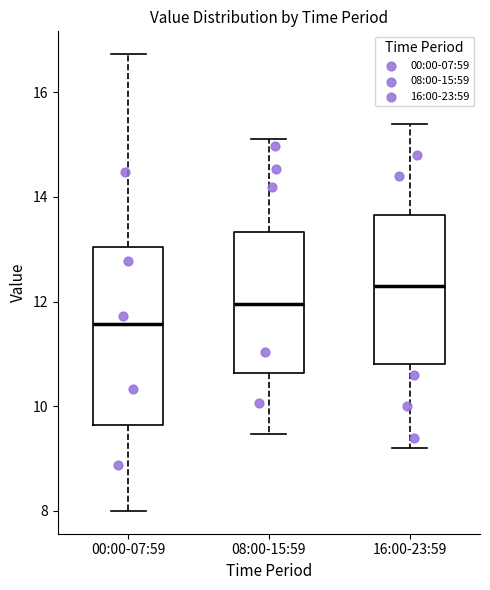

Reading left to right, transcribe this box plot: for each box, give where its median line is, the range the box spans, and where its two whiskers end, as read against the y-axis. The values are not printed on the chart, so give them approximately, as read against the axis.

00:00-07:59: median 11.6, box 9.6 to 13.0, whiskers 8.0 to 16.8
08:00-15:59: median 12.0, box 10.6 to 13.4, whiskers 9.4 to 15.2
16:00-23:59: median 12.4, box 10.8 to 13.6, whiskers 9.2 to 15.4